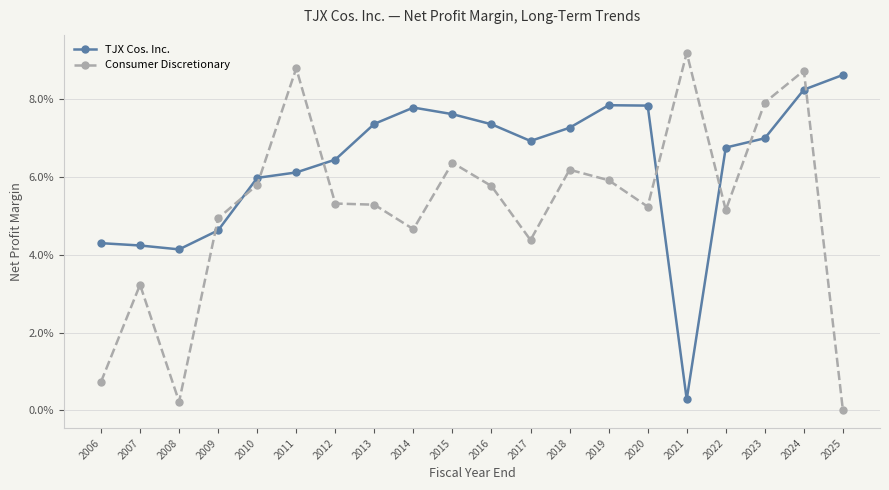

Reading left to right, list all the values displayed in this chart.

TJX Cos. Inc.: 2006=0.0	2007=0.0	2008=0.0	2009=0.0	2010=0.1	2011=0.1	2012=0.1	2013=0.1	2014=0.1	2015=0.1	2016=0.1	2017=0.1	2018=0.1	2019=0.1	2020=0.1	2021=0.0	2022=0.1	2023=0.1	2024=0.1	2025=0.1
Consumer Discretionary: 2006=0.0	2007=0.0	2008=0.0	2009=0.0	2010=0.1	2011=0.1	2012=0.1	2013=0.1	2014=0.0	2015=0.1	2016=0.1	2017=0.0	2018=0.1	2019=0.1	2020=0.1	2021=0.1	2022=0.1	2023=0.1	2024=0.1	2025=0.0